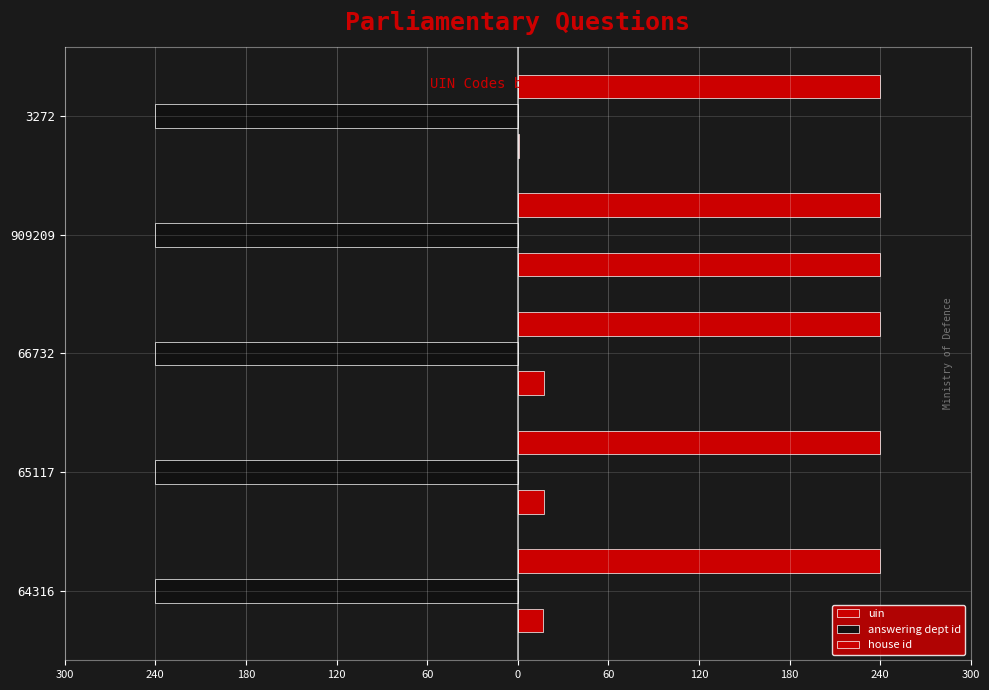

Which series has the largest total across all categories?

uin